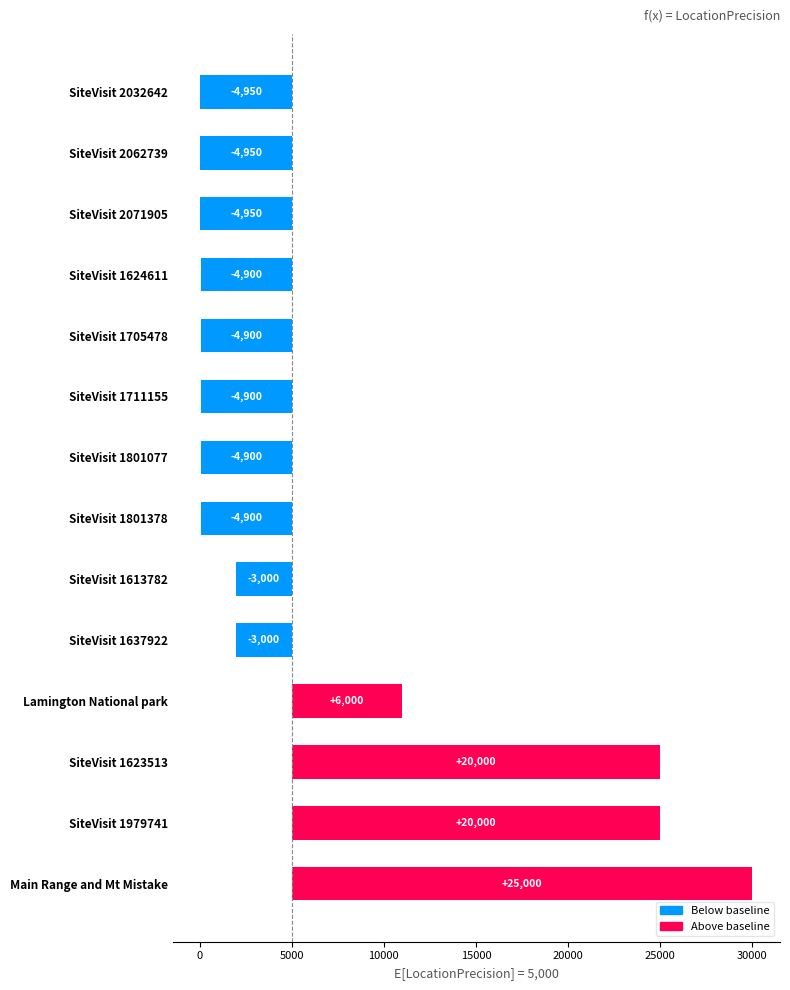

The chart shows a value of -8699 at SiteVisit 2071905. True or false?

False